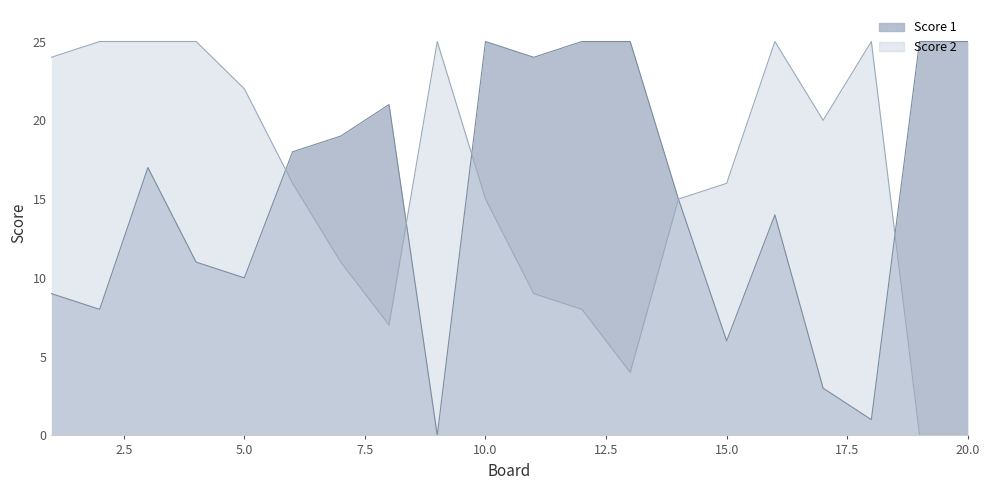

At how many categories does at least one series exceed 23?

13